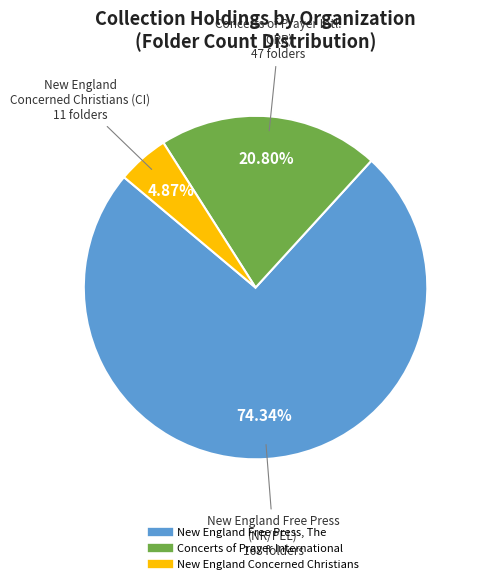

Which has a higher value, New England Concerned Christians or New England Free Press, The?

New England Free Press, The